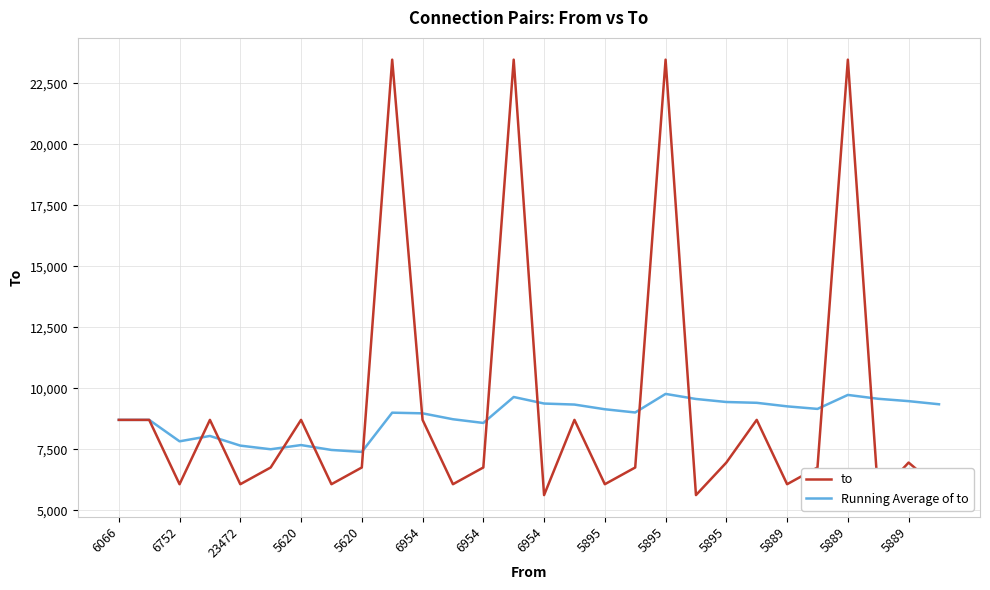

Is it true that to equals 8704.0 at 6954?

True